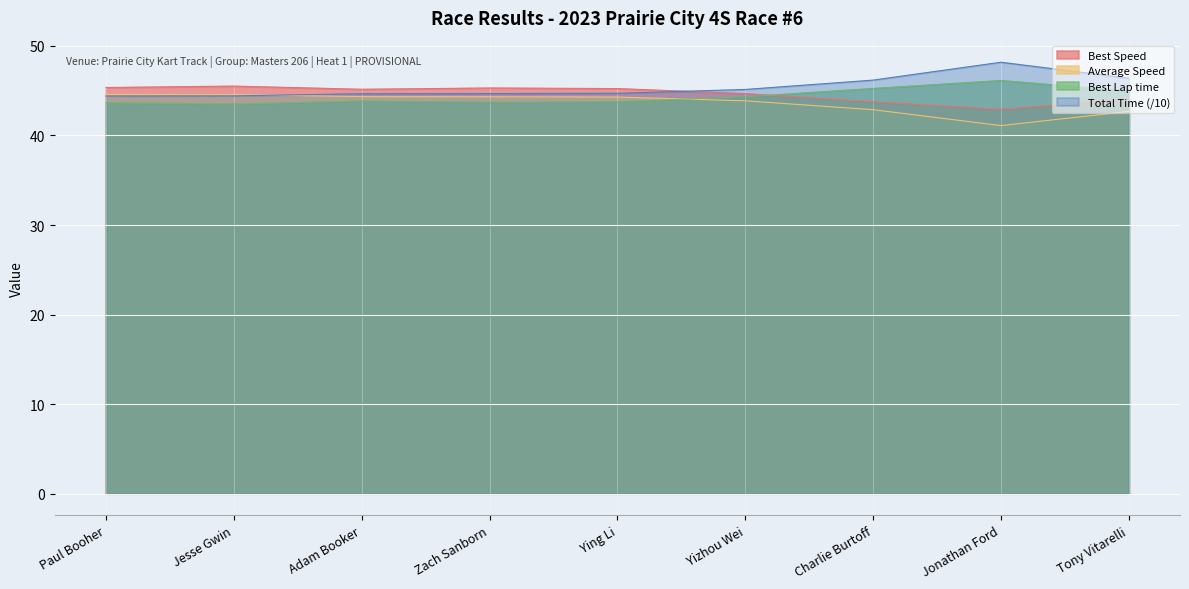

True or false: Average Speed and Total Time cross at least once.

True